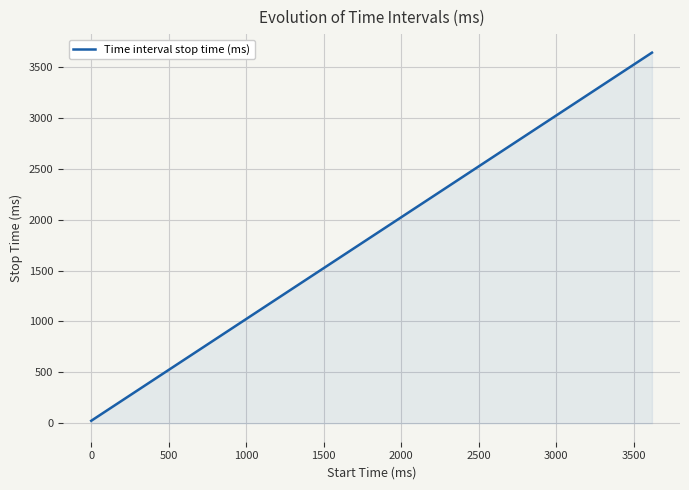

What is the maximum value shown in the chart?

3640.9